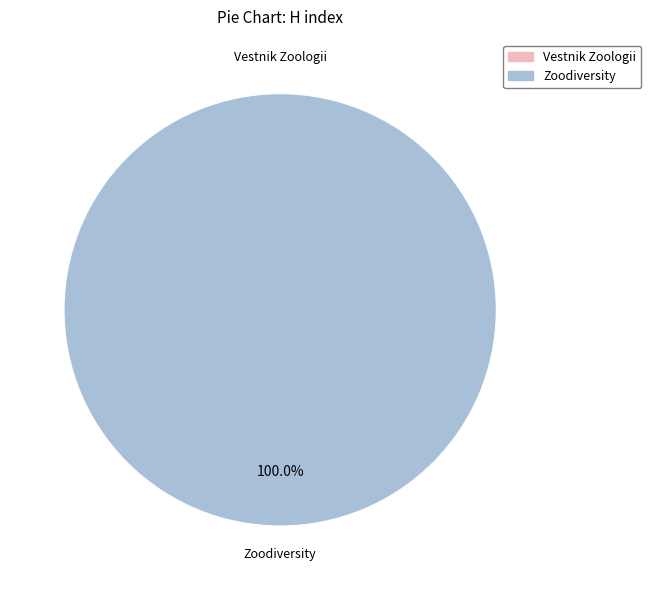

Do Zoodiversity and Vestnik Zoologii together represent more than half of the pie?

Yes